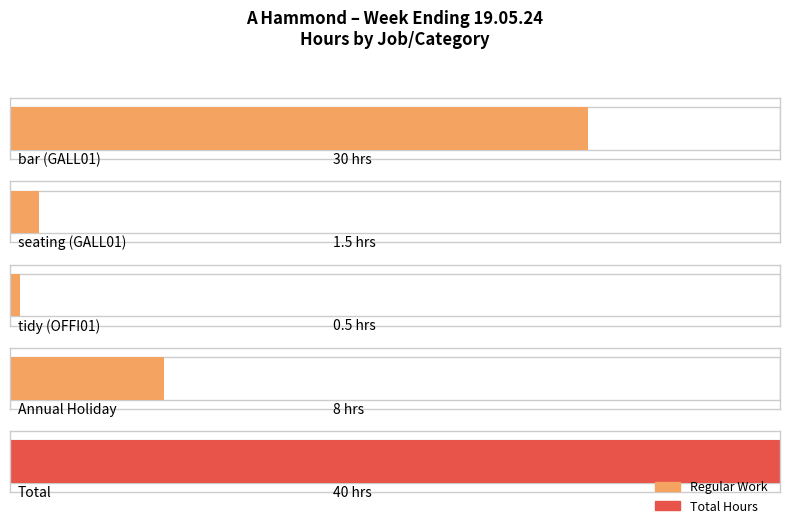

How many values in the seating from store series exceed 0?

1